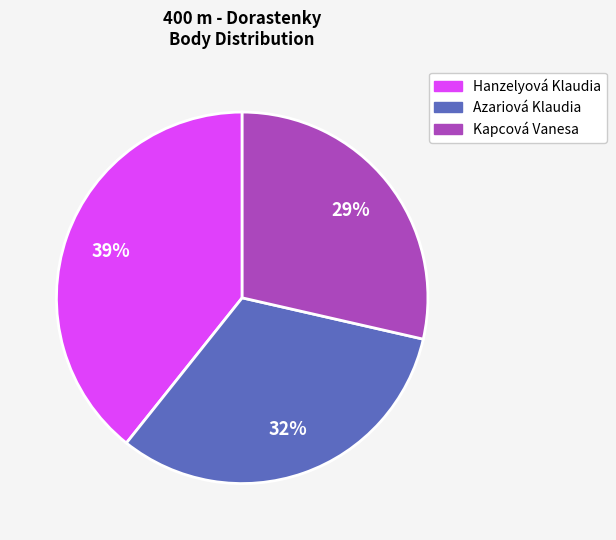

To the nearest percent, what percentage of the pie is Kapcová Vanesa?

29%